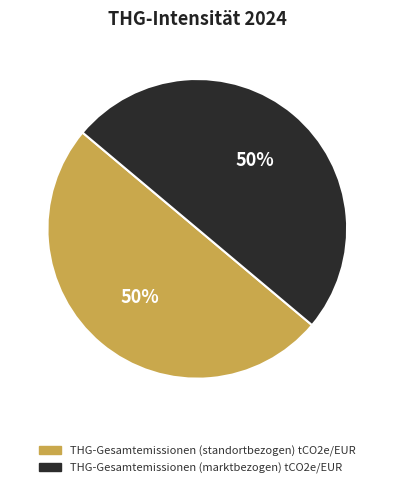

Is it true that THG-Gesamtemissionen (marktbezogen) tCO2e/EUR is 62% of the pie?

False